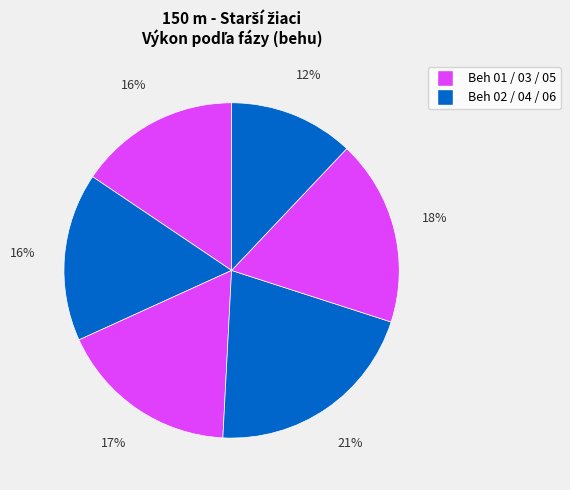

How many slices are in this pie chart?

6